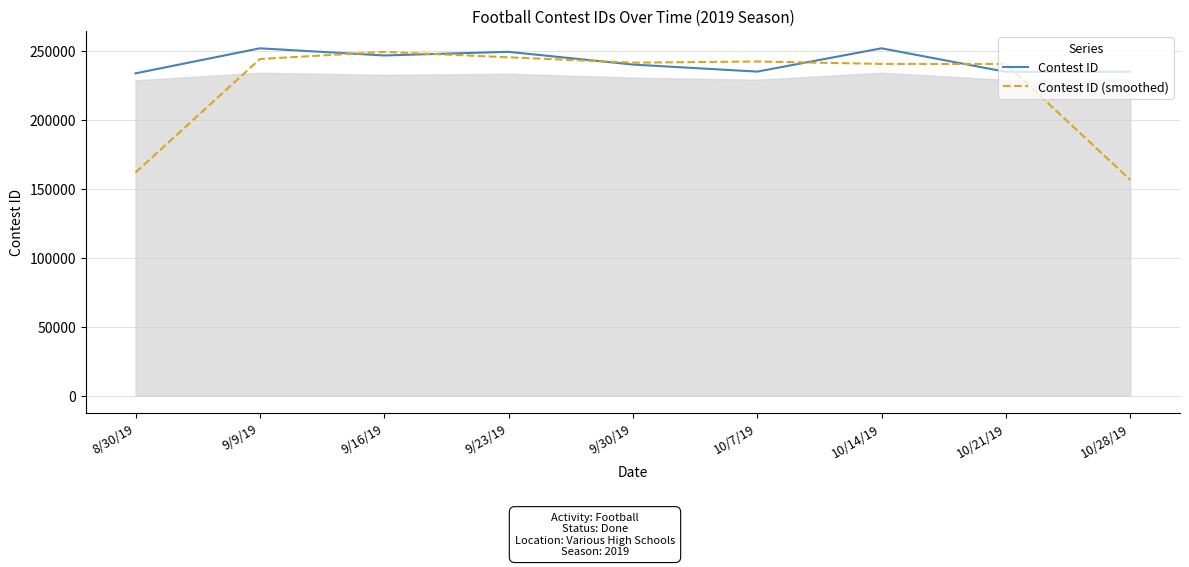

Which series has the largest total across all categories?

Contest ID